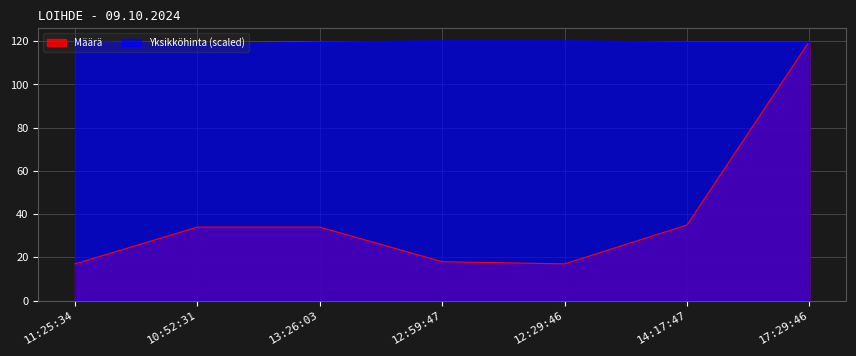

Which series changed the most between 11:25:34 and 12:59:47?

Määrä